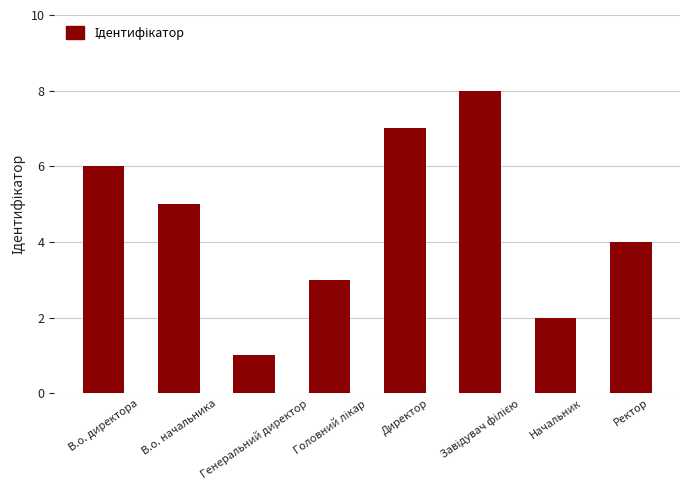

What is the value of the 4th bar from the left?

3